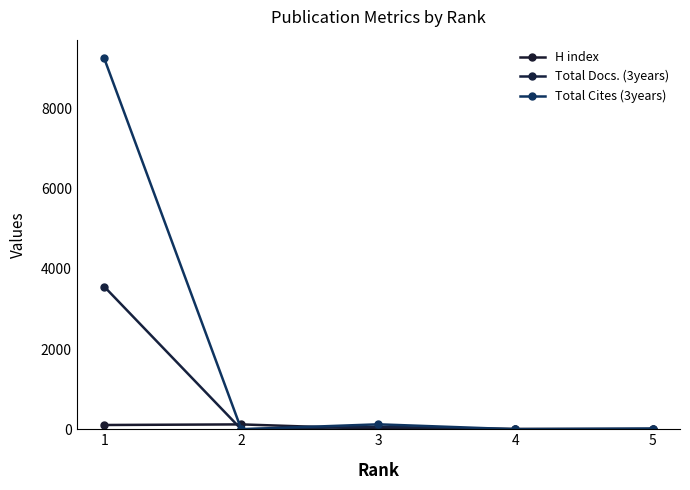

Rank the series at 1 from lowest to highest value.

H index, Total Docs. (3years), Total Cites (3years)